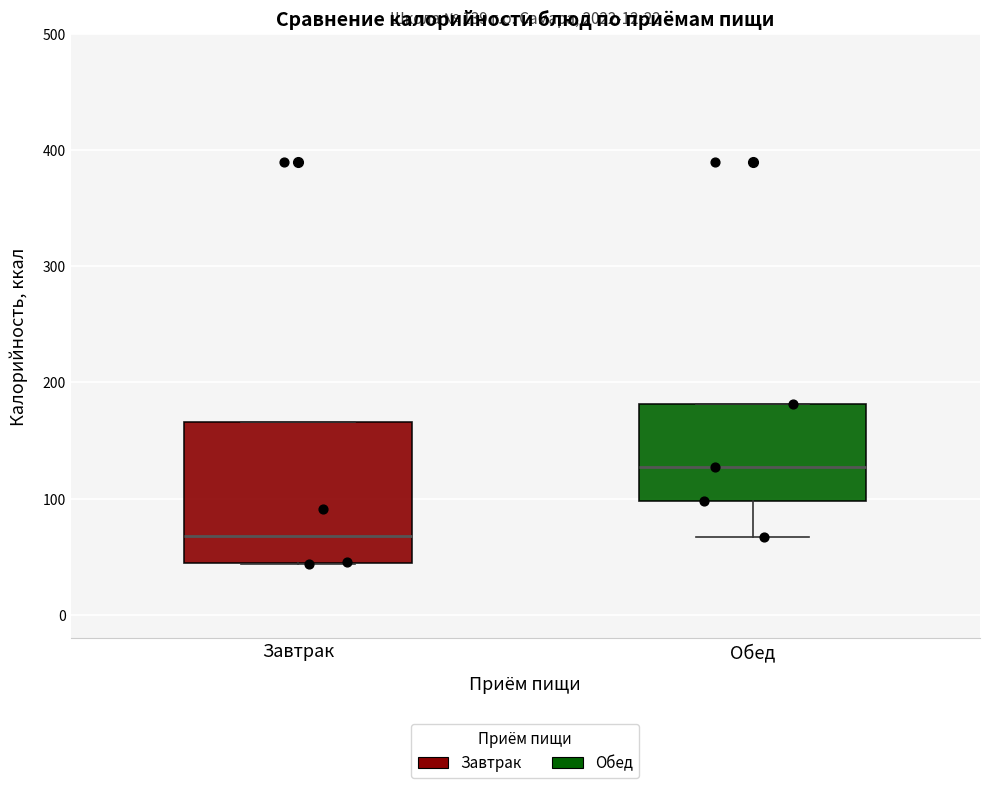

Which box is the tallest, from its lower edge to its upper edge?

Завтрак